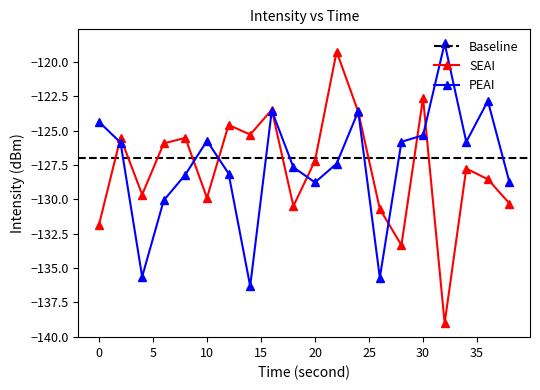

At 22, list the series in order from largest to smallest.

SEAI, PEAI